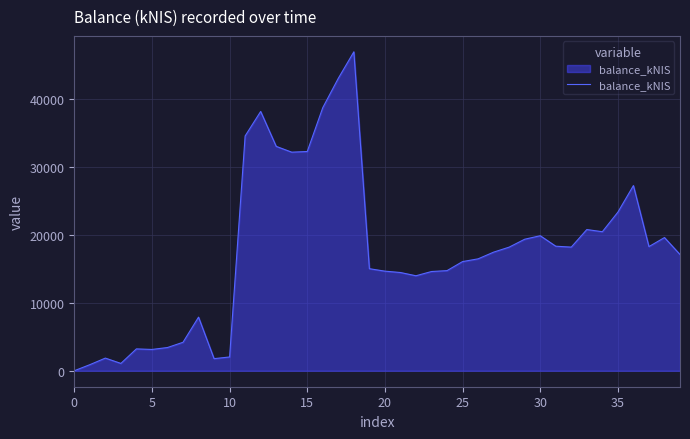

What is the maximum value shown in the chart?

47011.7